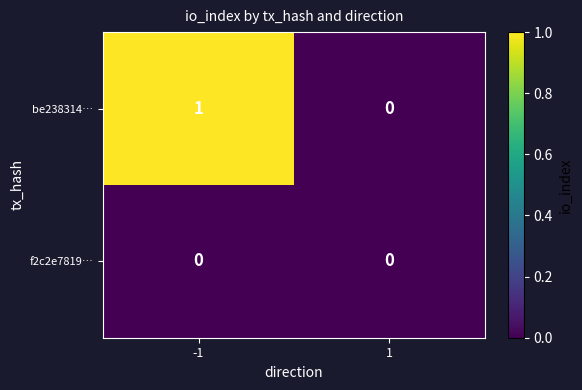

Rank the series by their average value, from highest to lowest.

be238314…, f2c2e7819…